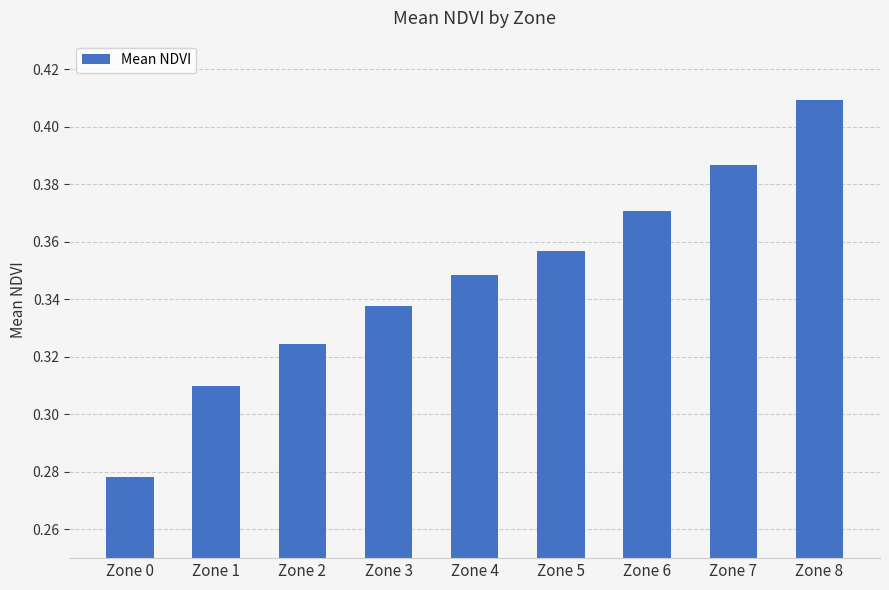

Are the bars horizontal?

No